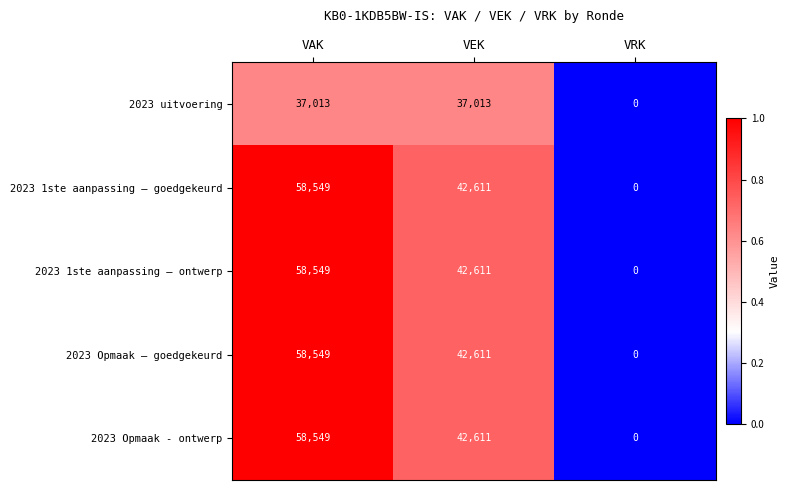

What value does the 2023 Opmaak - ontwerp series have at VAK?

58549